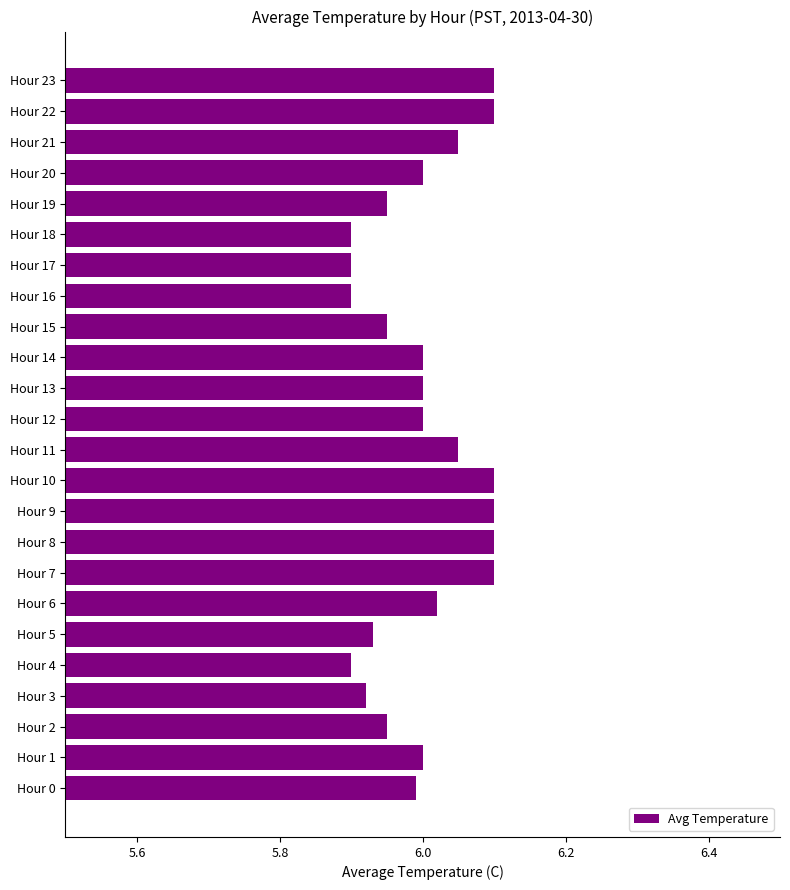

Does the chart contain any negative values?

No